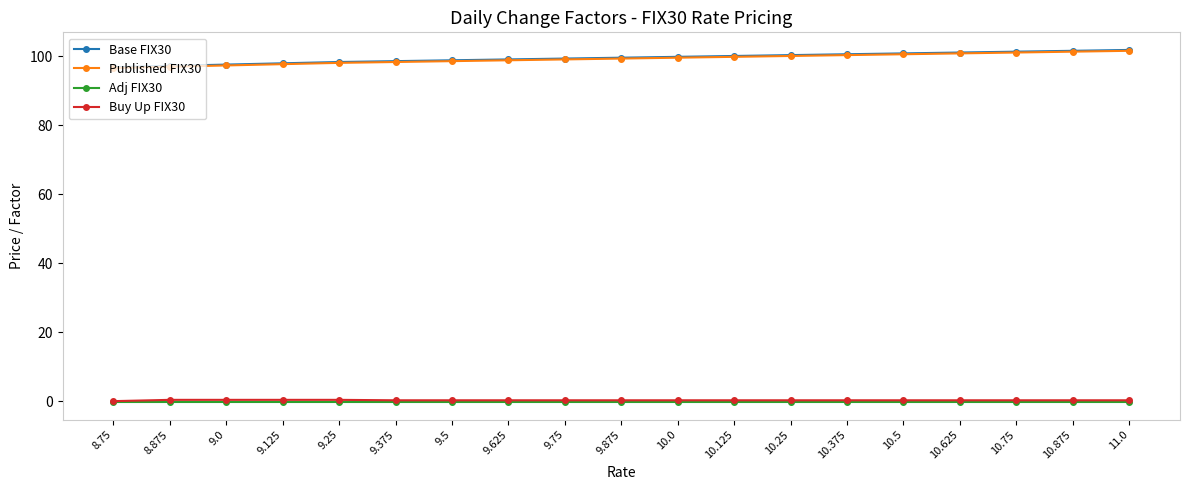

How many lines are shown in the chart?

4